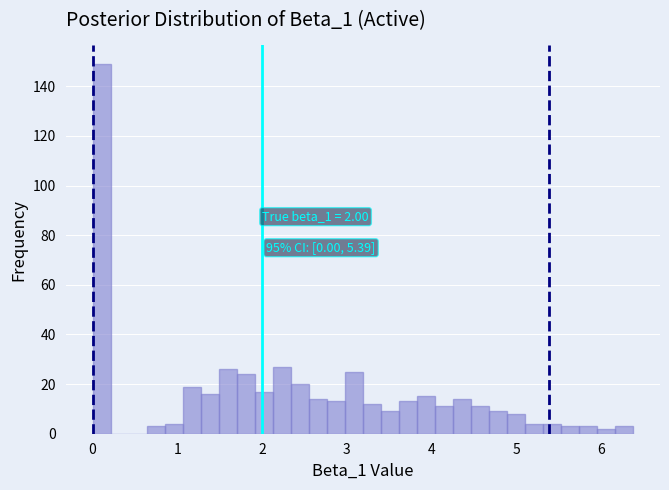

Around what value on the x-axis is the tallest bar? Give the approximate position of its centre, as read against the axis.

0.1